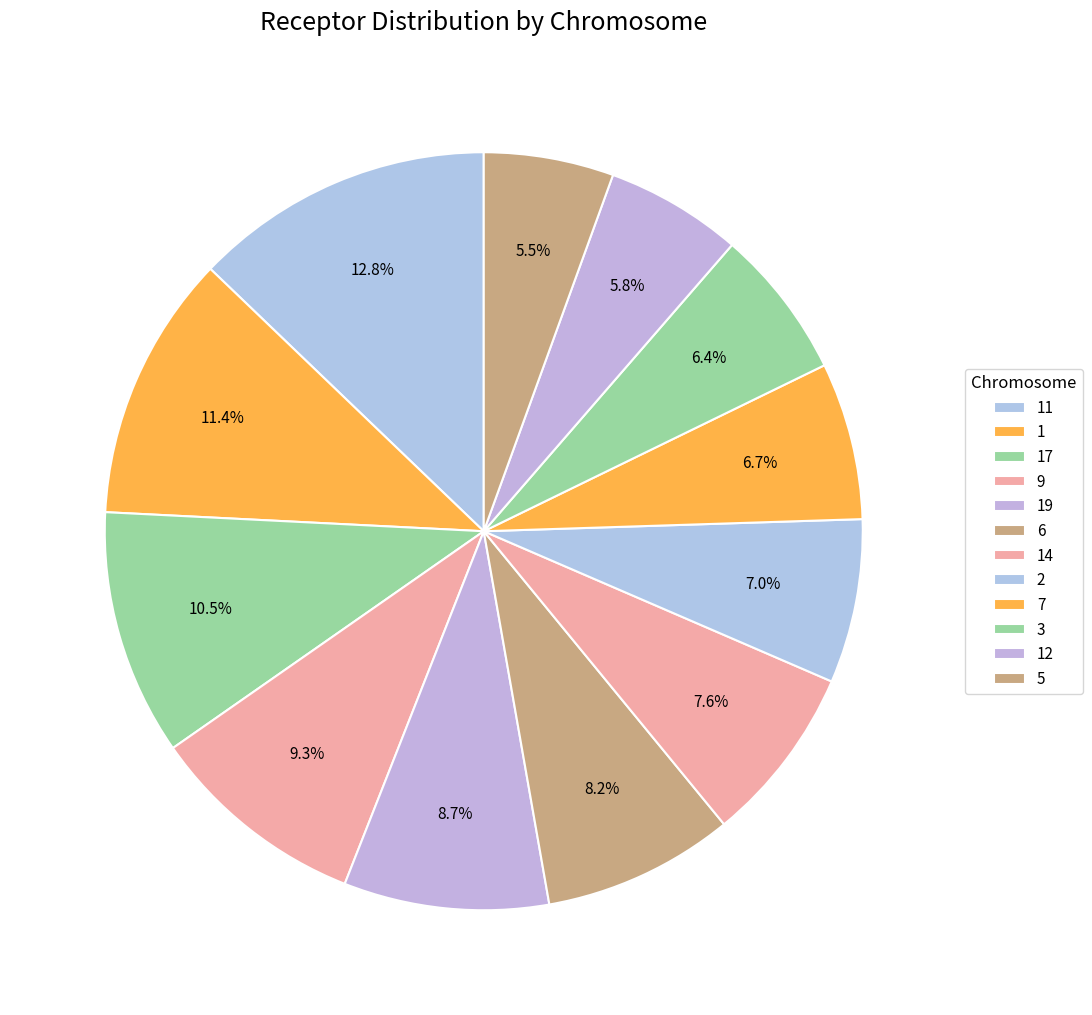

Is it true that 9 is 1% of the pie?

False